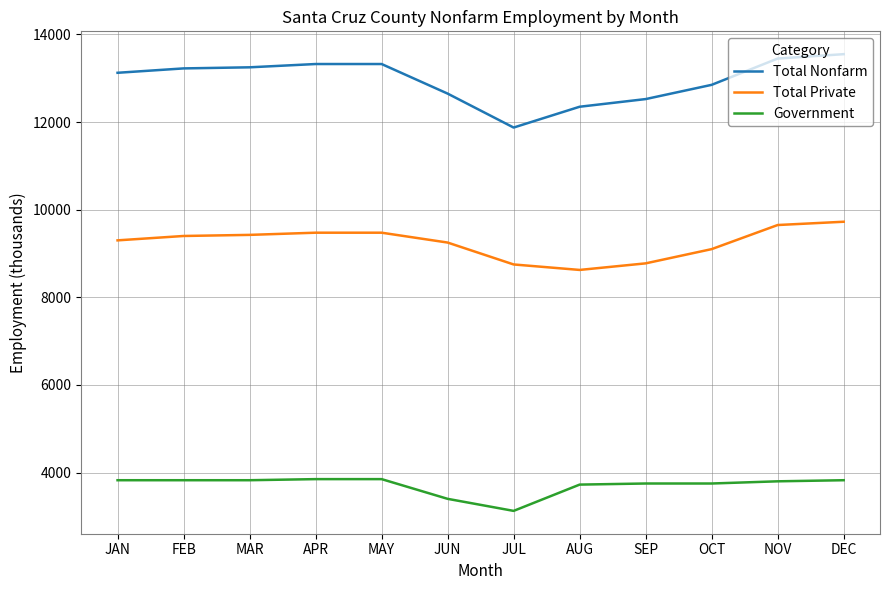

What is the sum of the Total Private values at JUL and AUG?

17375